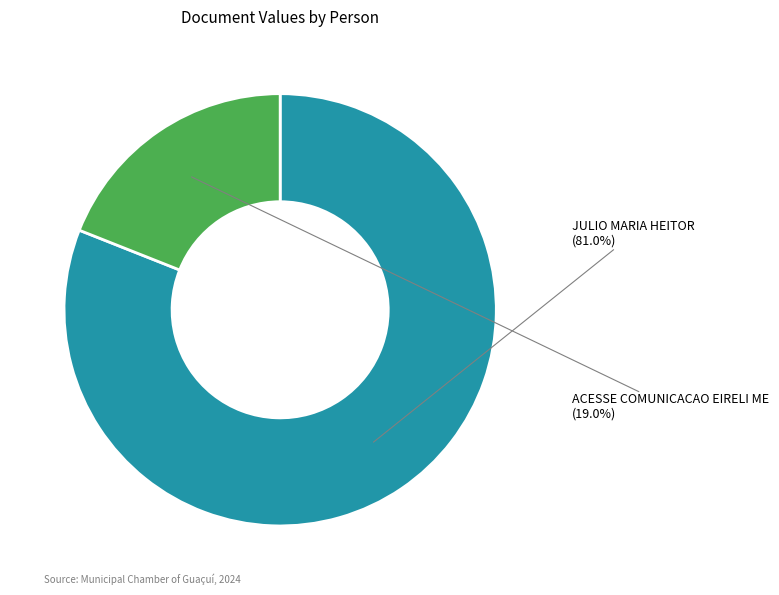

To the nearest percent, what percentage of the pie is ACESSE COMUNICACAO EIRELI ME?

19%